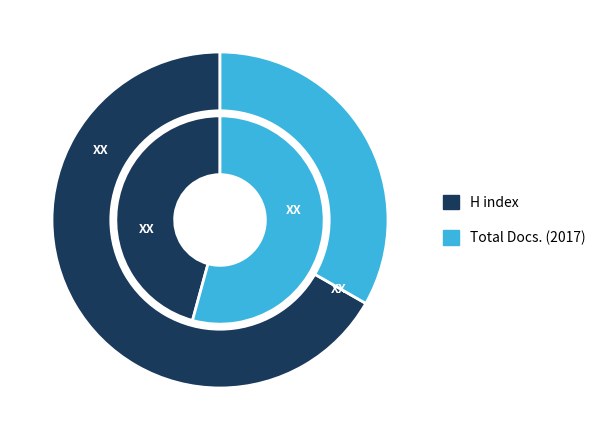

Is Studies in Fuzziness and Soft Computing the majority of the pie?

No